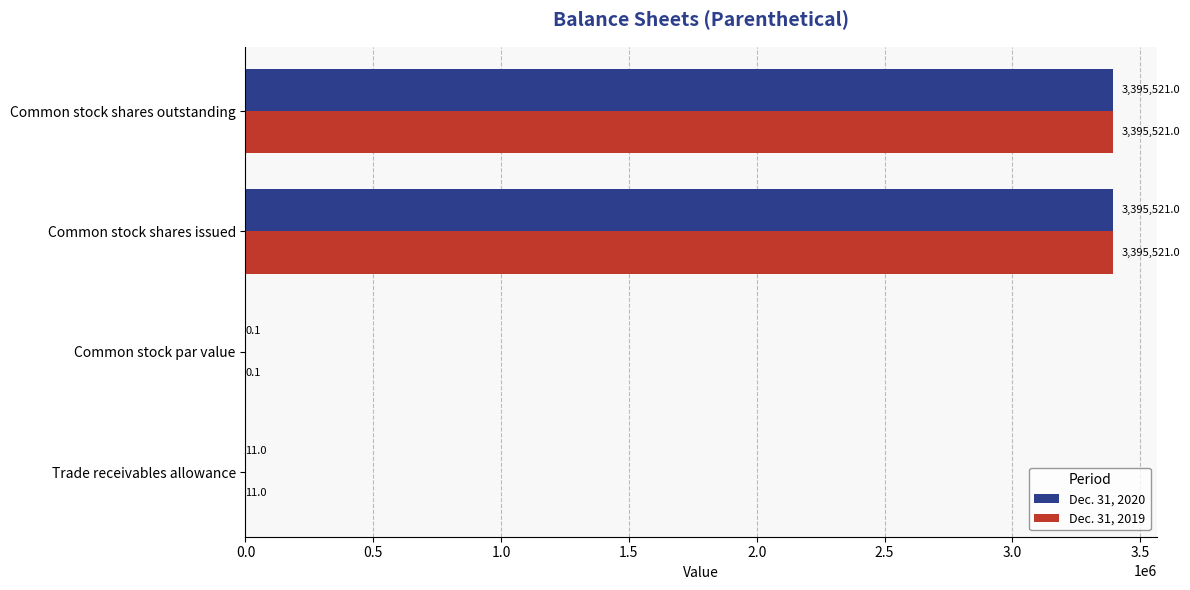

What are all the series names shown in the legend?

Dec. 31, 2020, Dec. 31, 2019